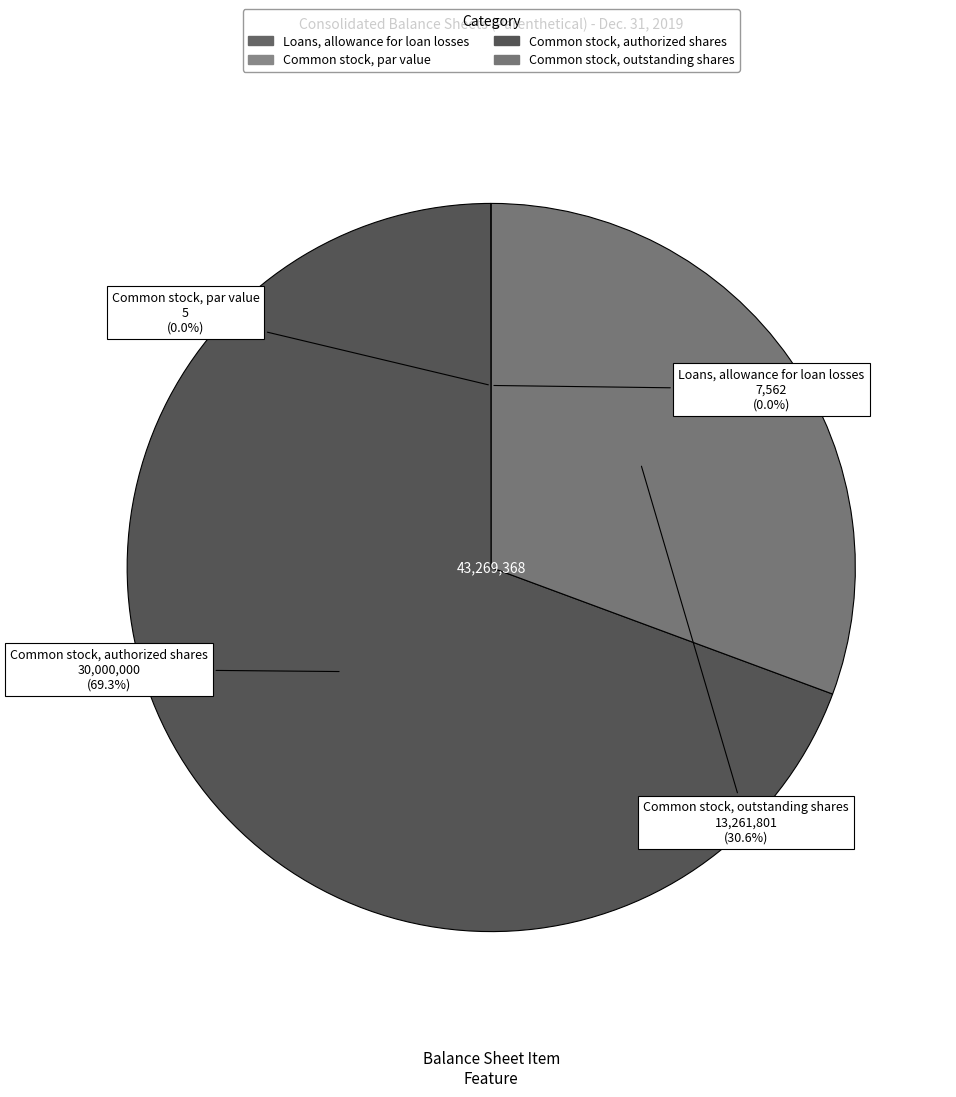

What is the total percentage of Common stock, authorized shares and Common stock, outstanding shares?

100.0%